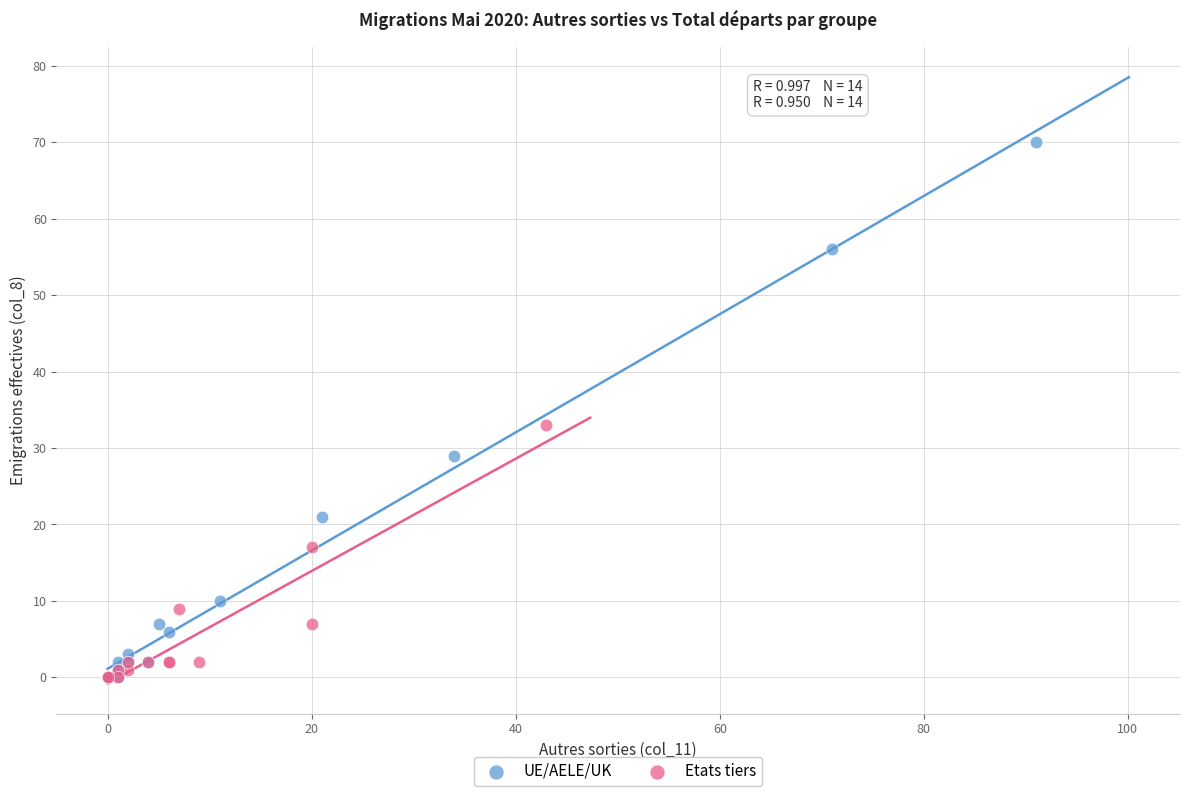

What are all the series names shown in the legend?

UE/AELE/UK, Etats tiers